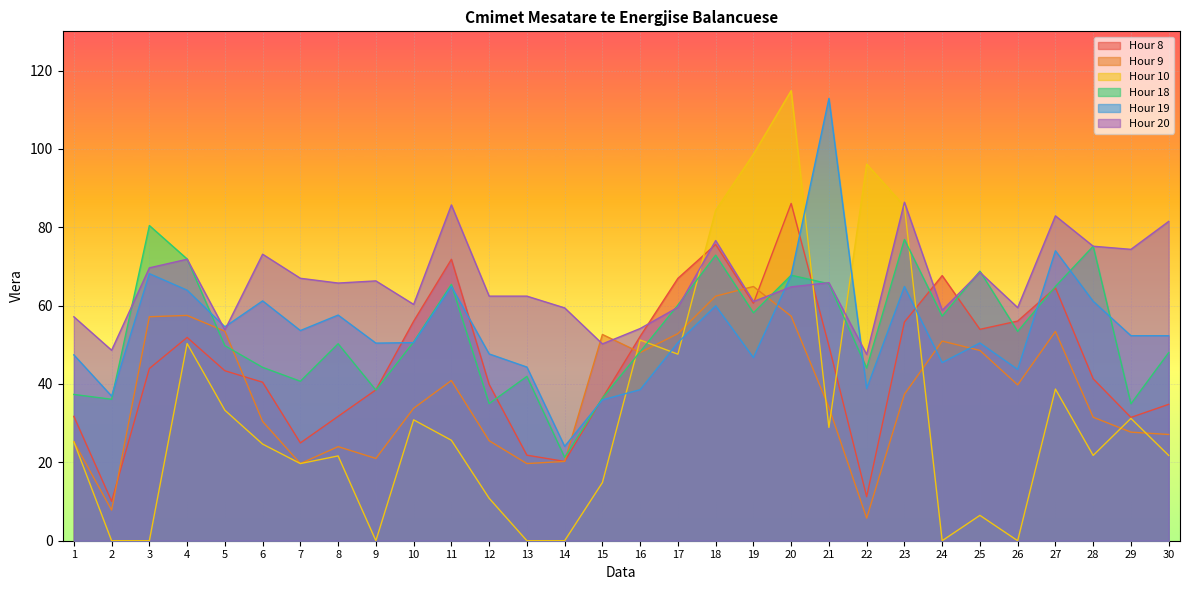

Rank the categories by Hour 10 value from lowest to highest.

2, 3, 9, 13, 14, 24, 26, 25, 12, 15, 7, 8, 28, 30, 6, 1, 11, 21, 10, 29, 5, 27, 17, 4, 16, 18, 23, 22, 19, 20